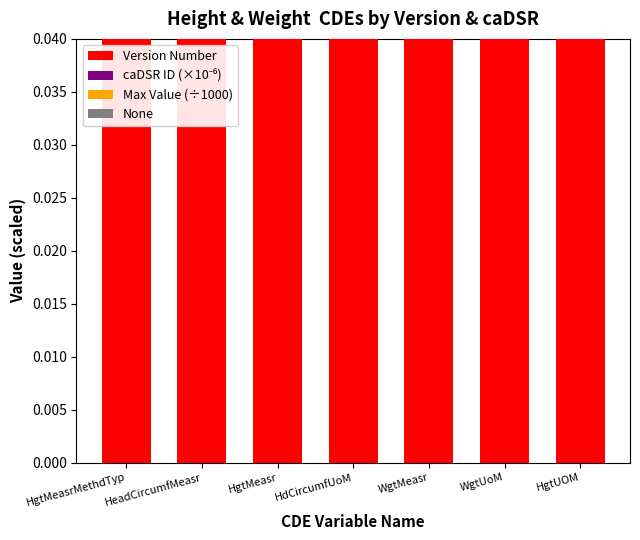

What is the average value of the caDSR ID (×10⁻⁶) series?

2.0